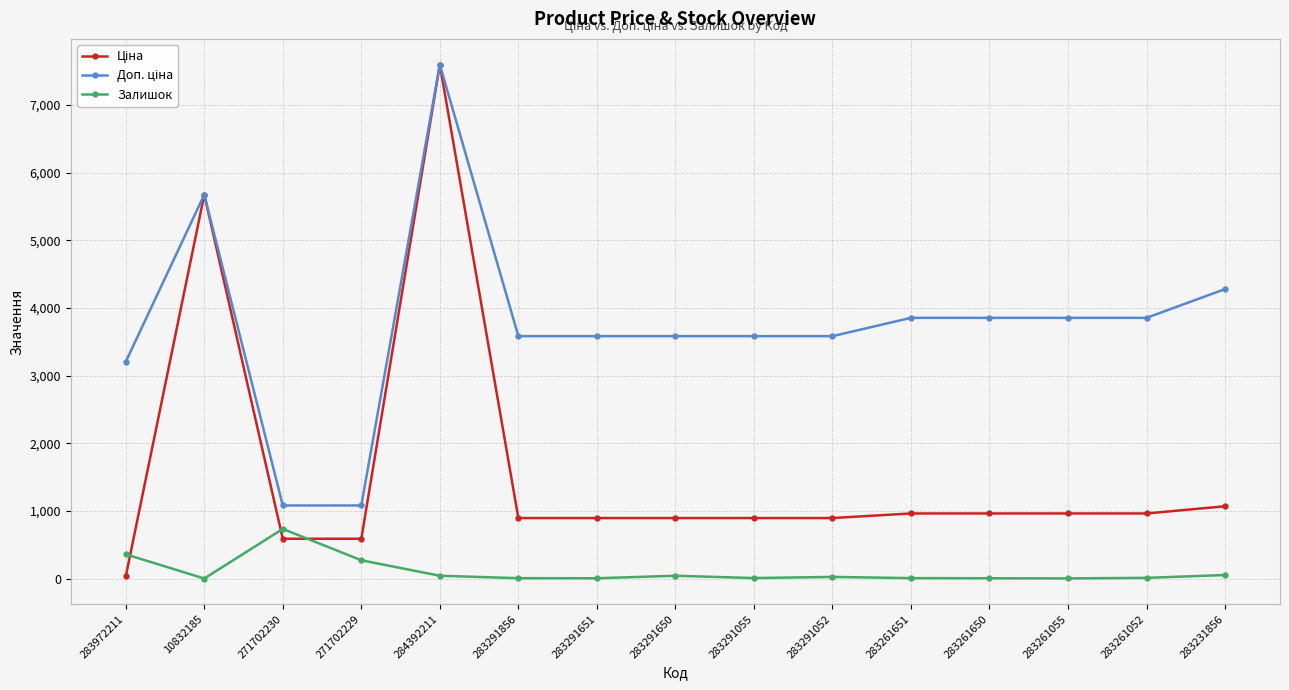

At how many categories does at least one series exceed 357?

15